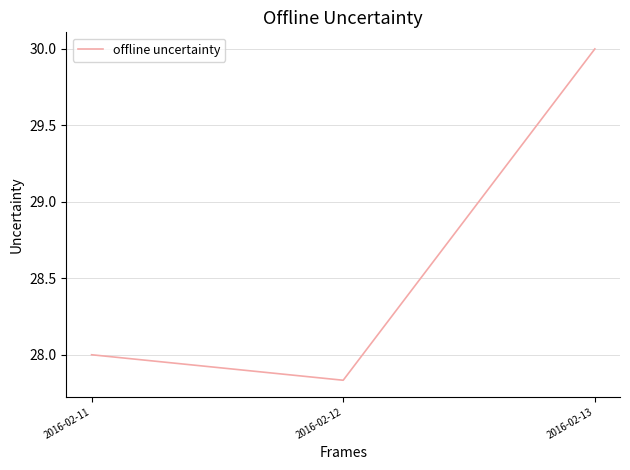

What is the average value?

28.6